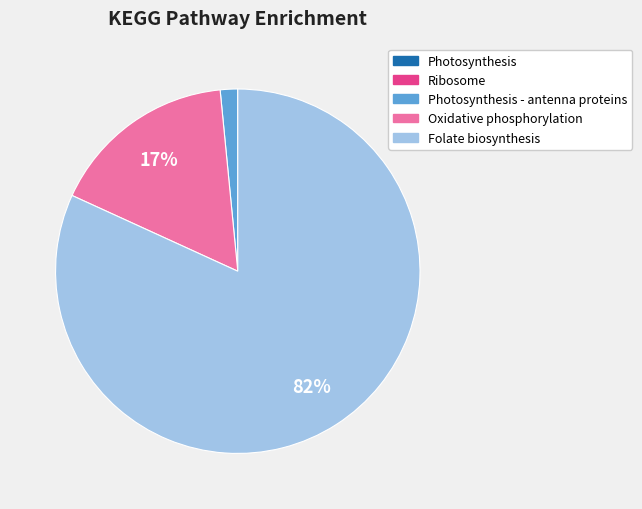

Is there a majority slice in this chart?

Yes